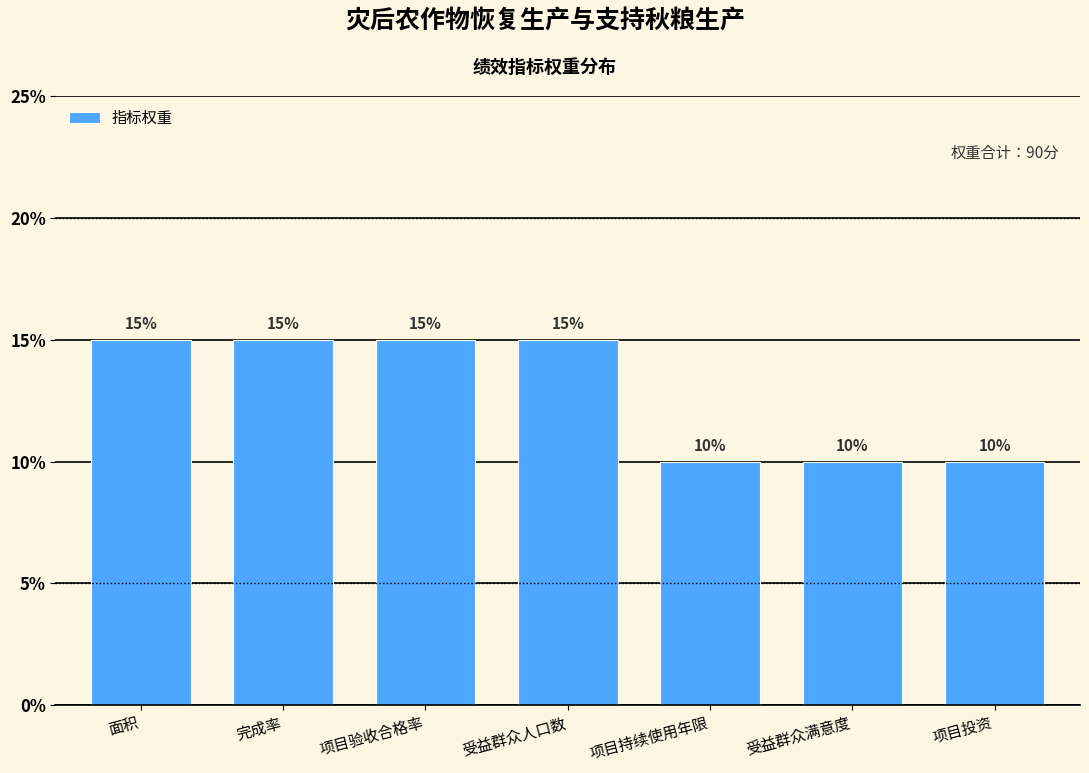

Reading left to right, transcribe all the data shown in this chart.

面积=15	完成率=15	项目验收合格率=15	受益群众人口数=15	项目持续使用年限=10	受益群众满意度=10	项目投资=10